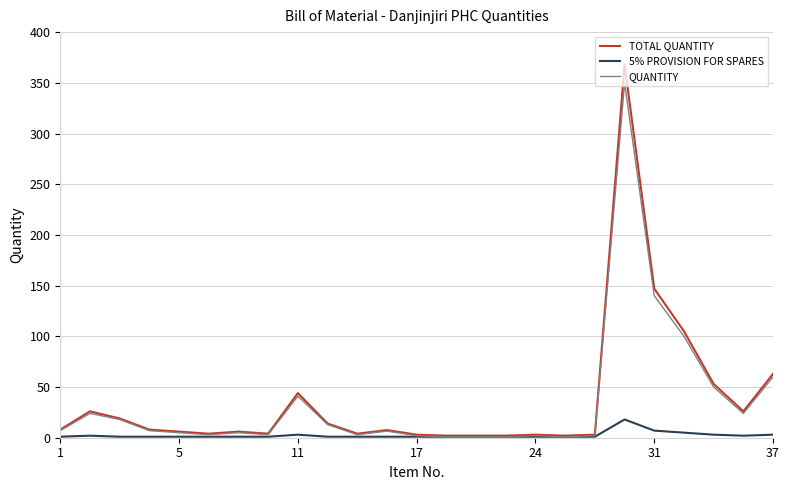

What is the maximum value for 5% PROVISION FOR SPARES?

18.0